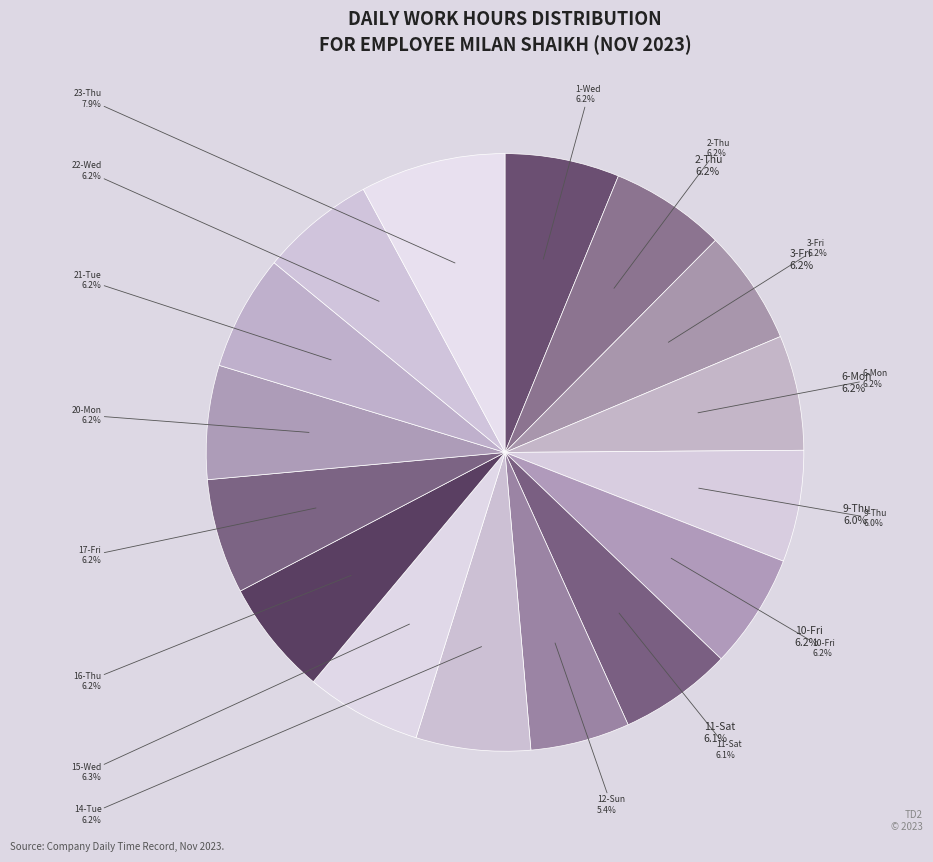

True or false: 12-Sun accounts for 5% of the total.

True